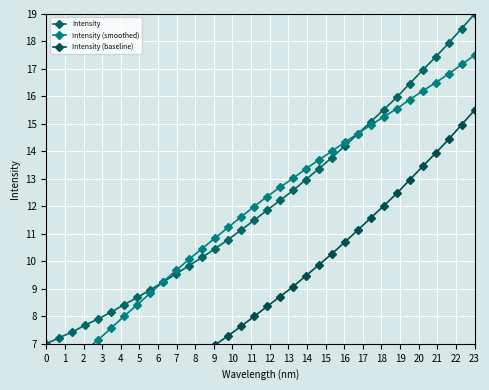

Between 2 and 29, which is larger?

29